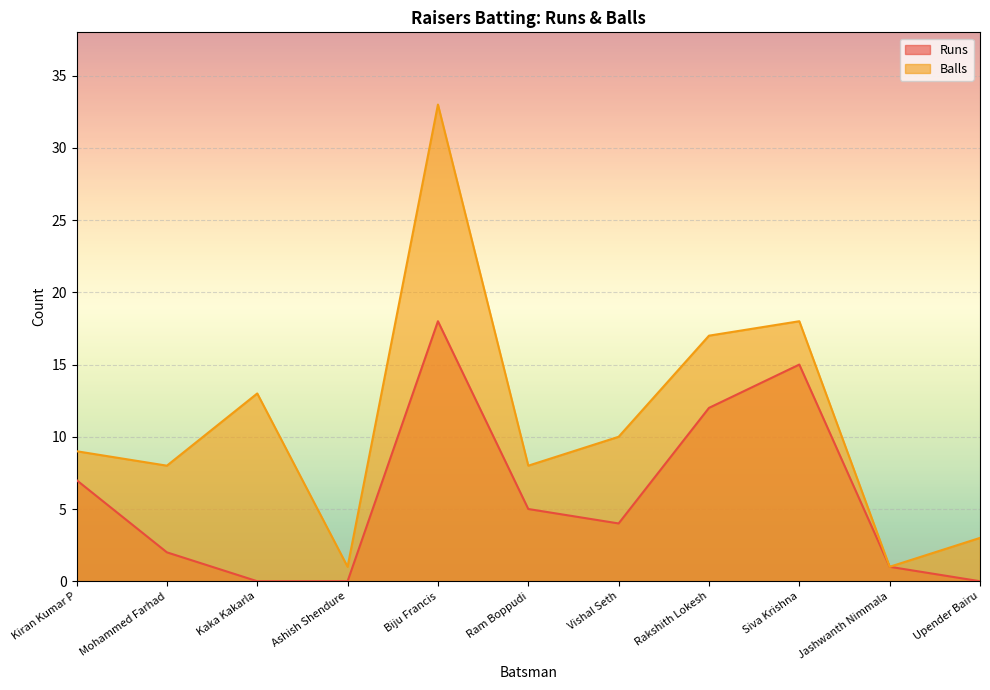

Reading right to left, extract all data points from this chart.

Runs: 0	1	15	12	4	5	18	0	0	2	7
Balls: 3	1	18	17	10	8	33	1	13	8	9